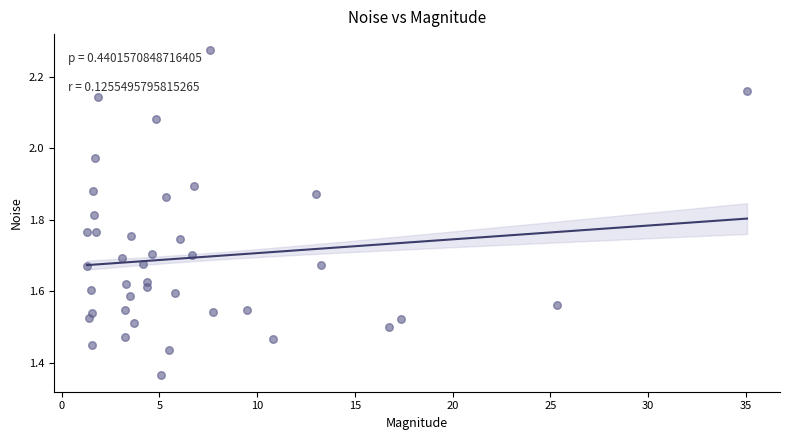

What is the range of X values (max minus min)?

33.8